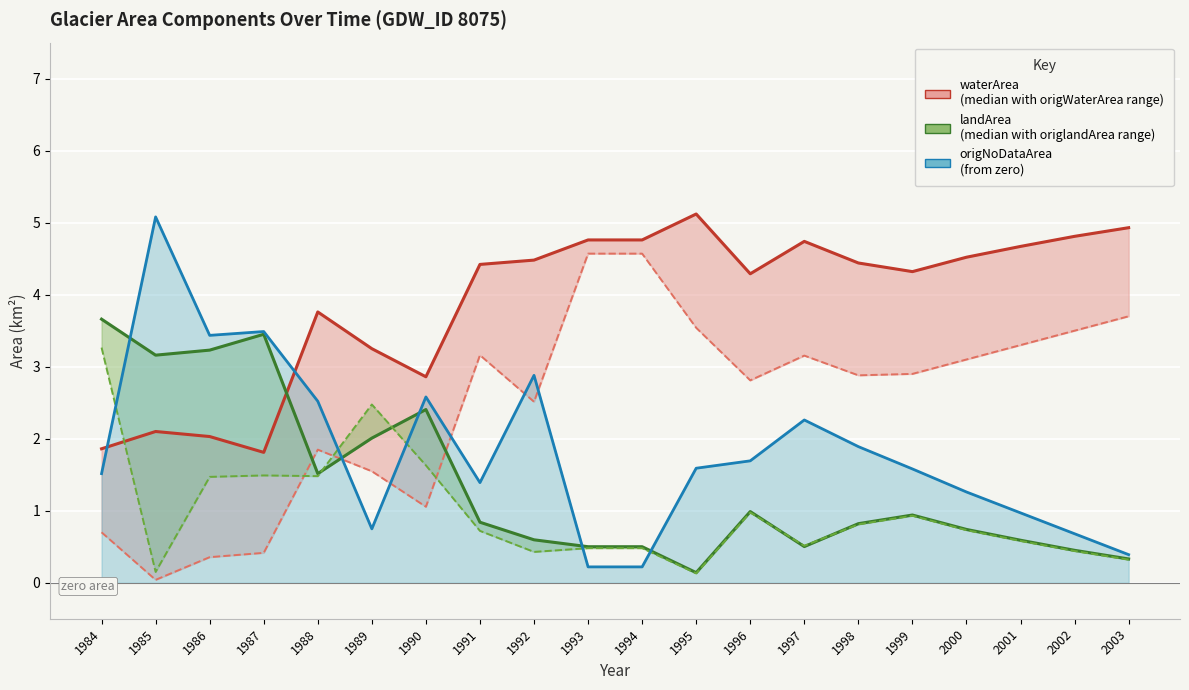

Between which two adjacent categories do waterArea (median) and origNoDataArea (median) first intersect?

1984 and 1985